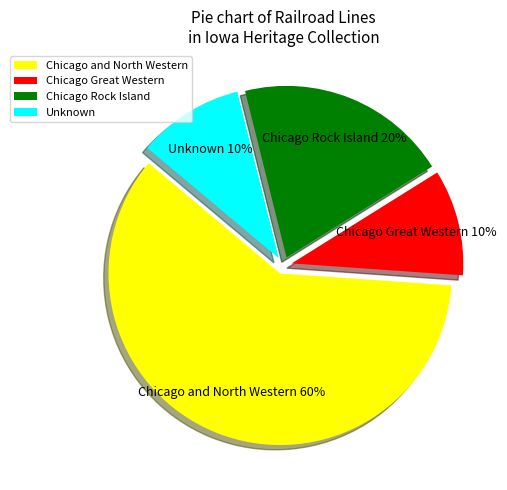

The Chicago and North Western slice represents 22% of the pie. True or false?

False